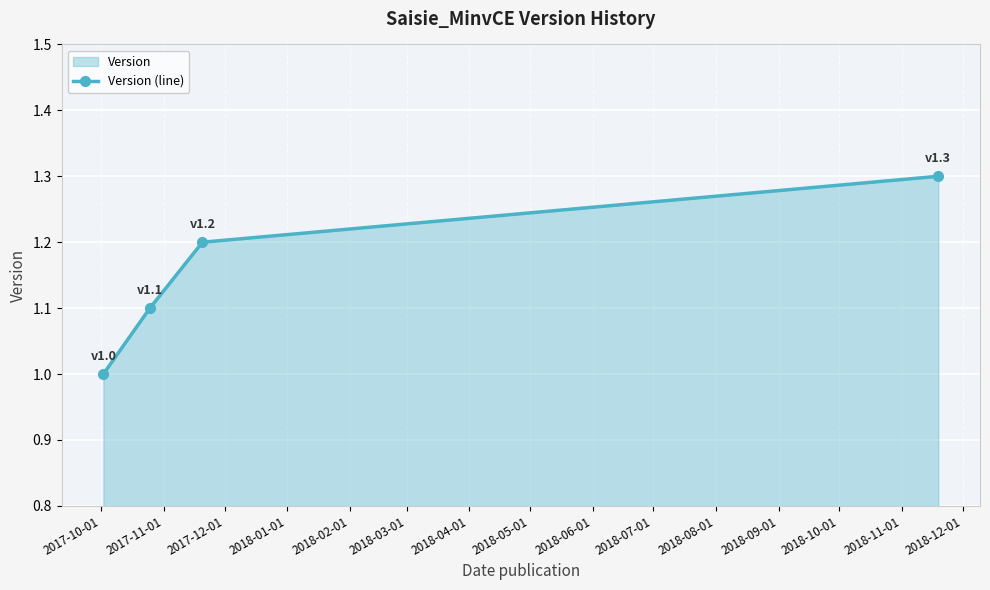

What is the difference between the maximum and minimum values?

0.3